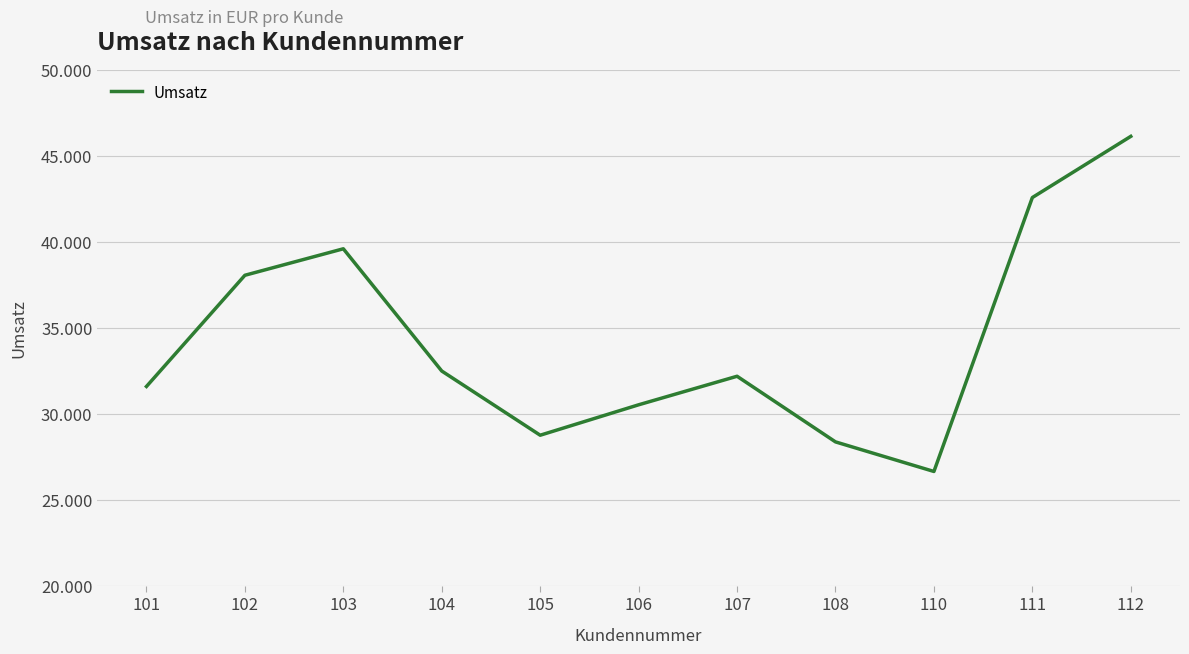

What is the sum of all values?

376877